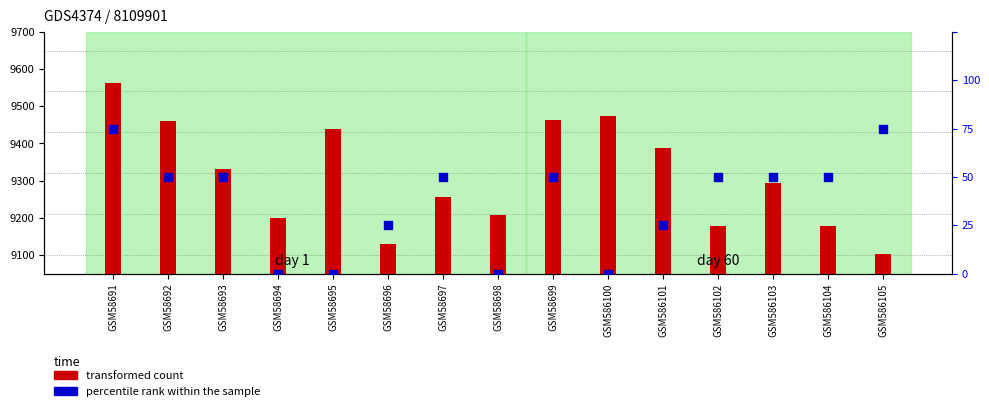

What is the total value across all series at GSM586104?

9180